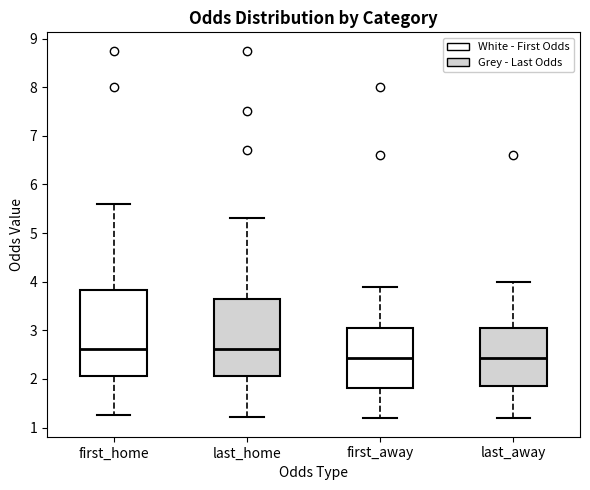

Reading left to right, transcribe this box plot: for each box, give where its median line is, the range the box spans, and where its two whiskers end, as read against the y-axis. The values are not printed on the chart, so give them approximately, as read against the axis.

first_home: median 2.6, box 2.1 to 3.8, whiskers 1.3 to 5.6
last_home: median 2.6, box 2.1 to 3.6, whiskers 1.2 to 5.3
first_away: median 2.4, box 1.8 to 3.1, whiskers 1.2 to 3.9
last_away: median 2.4, box 1.9 to 3.1, whiskers 1.2 to 4.0